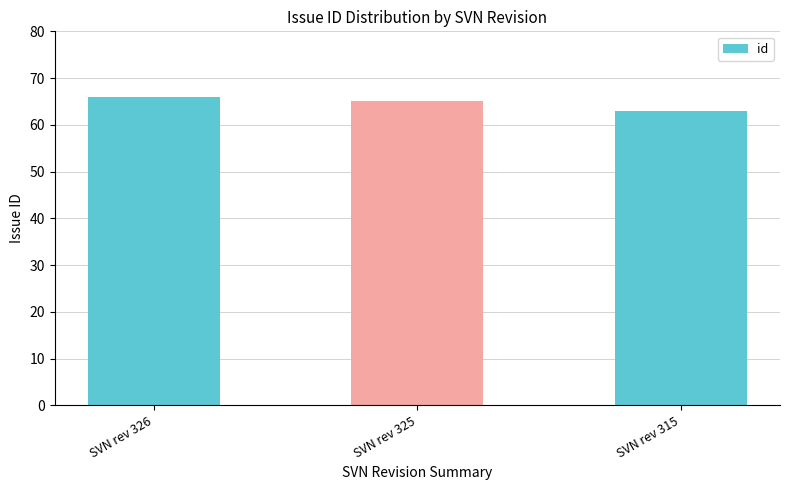

Reading left to right, list all the values displayed in this chart.

SVN rev 326=66	SVN rev 325=65	SVN rev 315=63